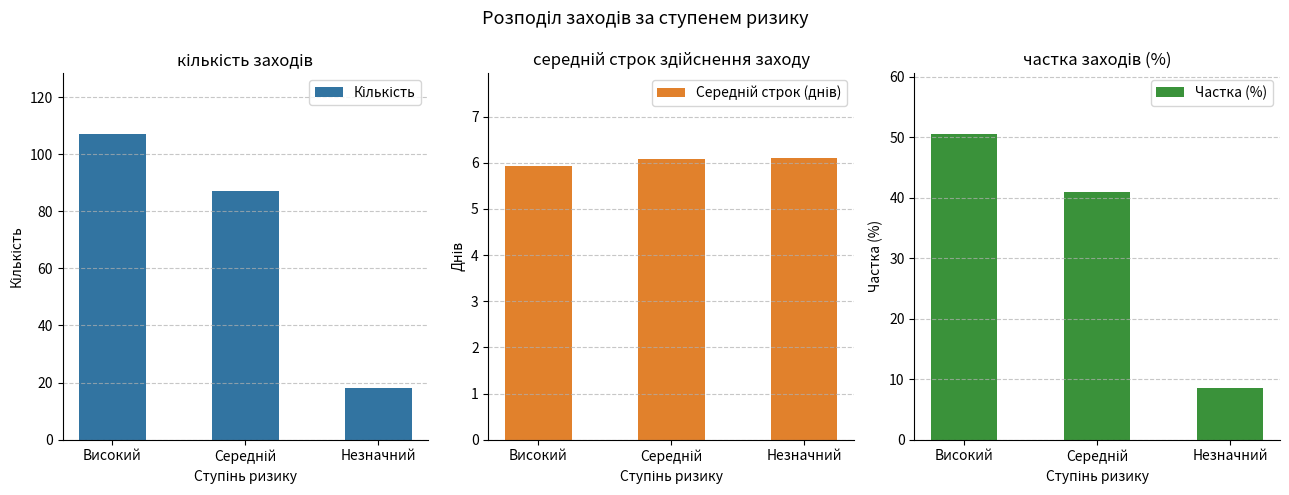

What is the difference between the Кількість values at Високий and Середній?

20.0